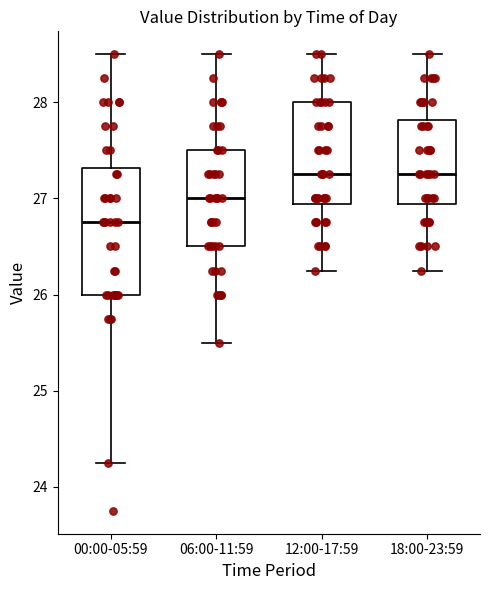

Where does the lower whisker of the box for 06:00-11:59 end on the y-axis? The values are not printed on the chart, so give them approximately, as read against the axis.

25.5